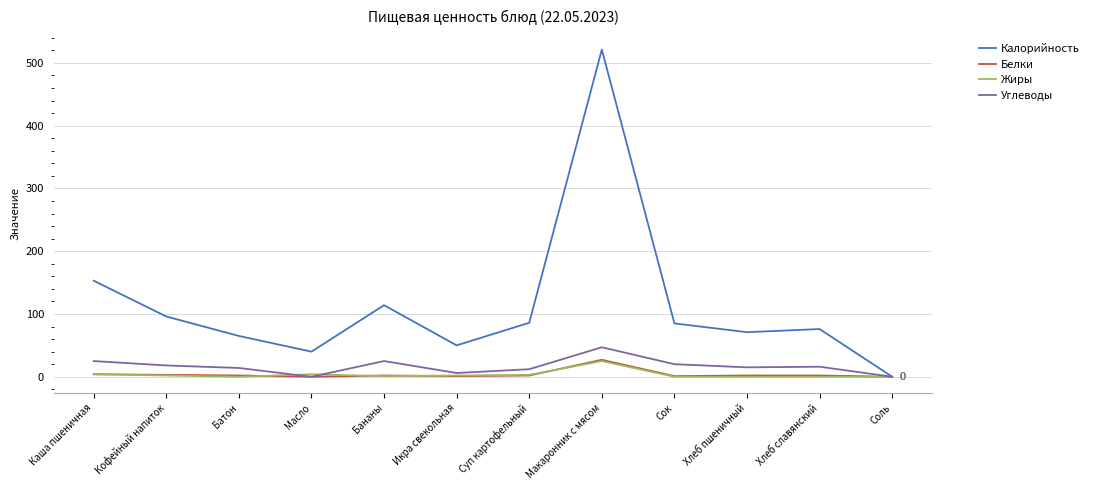

What is the total value across all series at Каша пшеничная?

186.0